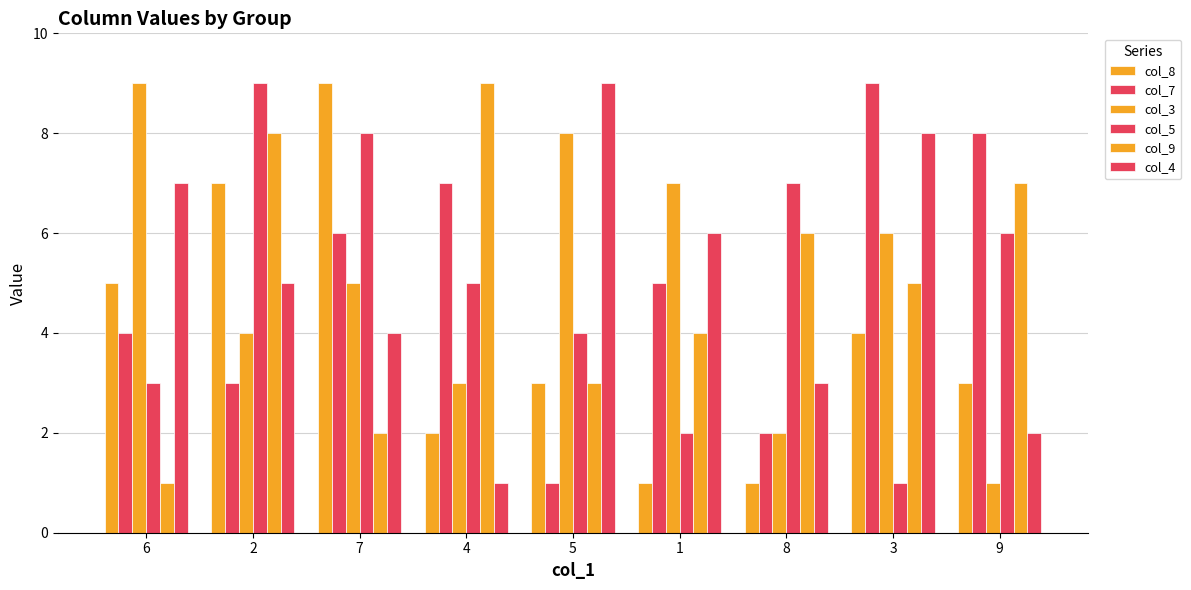

At which label does col_5 reach its peak?

2